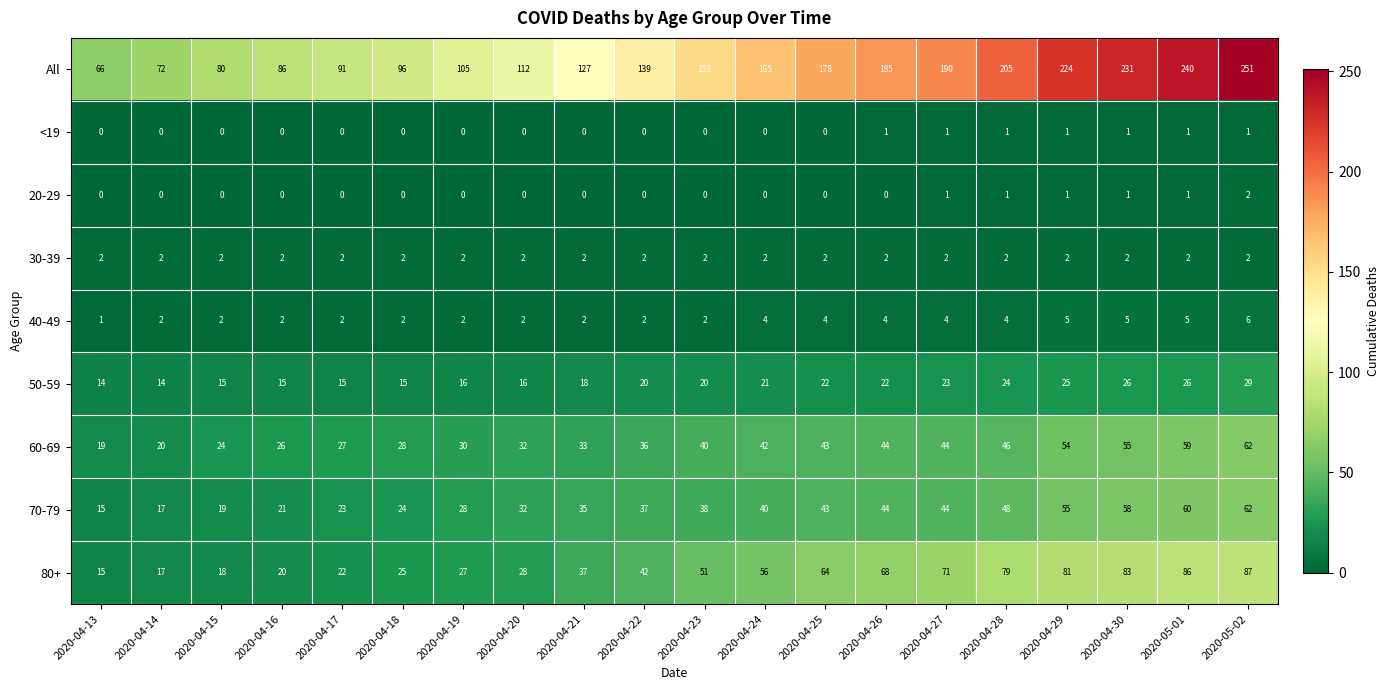

What is the spread (max minus min) of values at 2020-04-19?

105